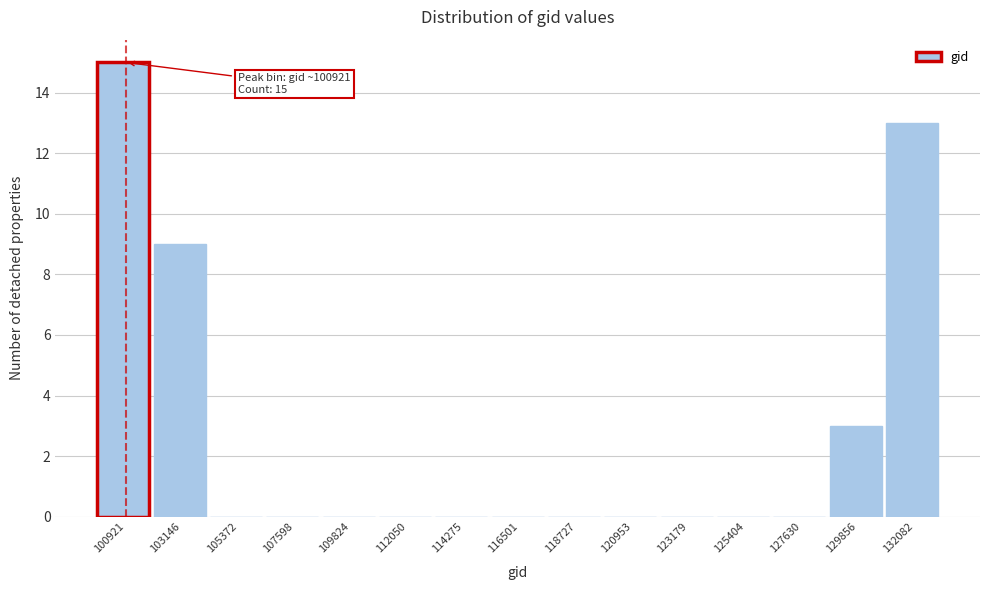

Reading left to right, list all the values displayed in this chart.

100921=15	103146=9	105372=0	107598=0	109824=0	112050=0	114275=0	116501=0	118727=0	120953=0	123179=0	125404=0	127630=0	129856=3	132082=13